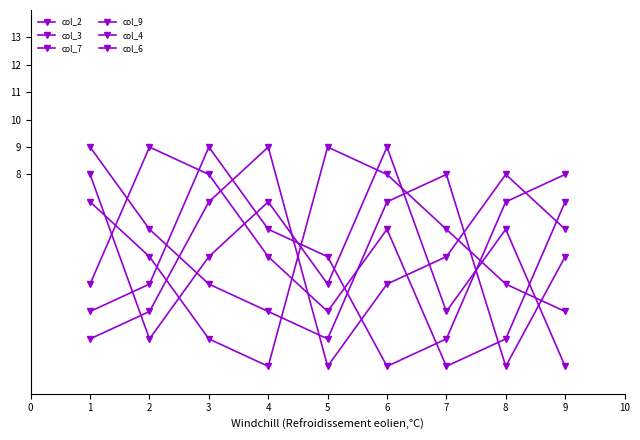

Reading left to right, extract all data points from this chart.

col_2: 9	6	4	3	2	7	8	1	5
col_3: 7	5	2	1	9	8	6	4	3
col_7: 8	2	5	7	4	9	3	6	1
col_9: 3	4	9	6	5	1	2	7	8
col_4: 4	9	8	5	3	6	1	2	7
col_6: 2	3	7	9	1	4	5	8	6